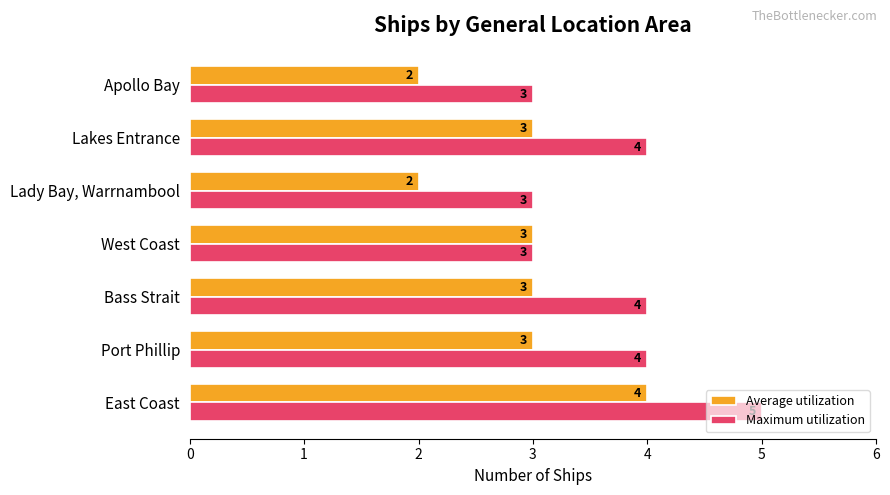

The Average utilization series shows 3 at Lakes Entrance. True or false?

True